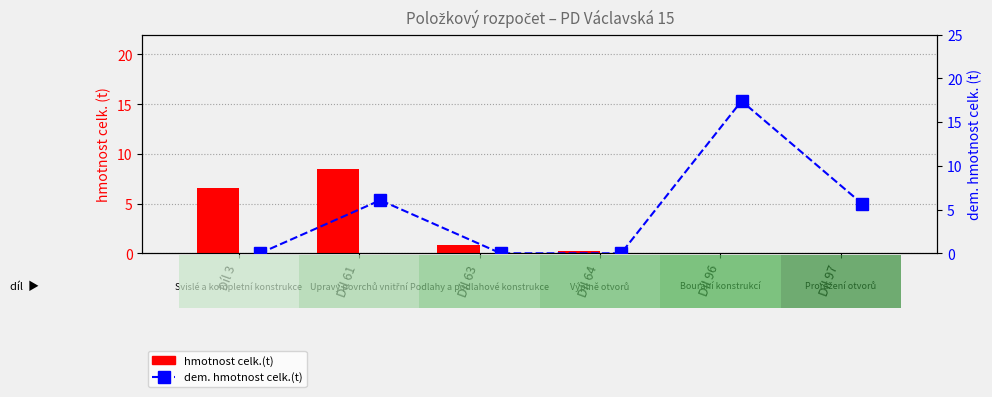

What is the difference between the dem. hmotnost celk.(t) values at Díl 61 and Díl 64?

6.1